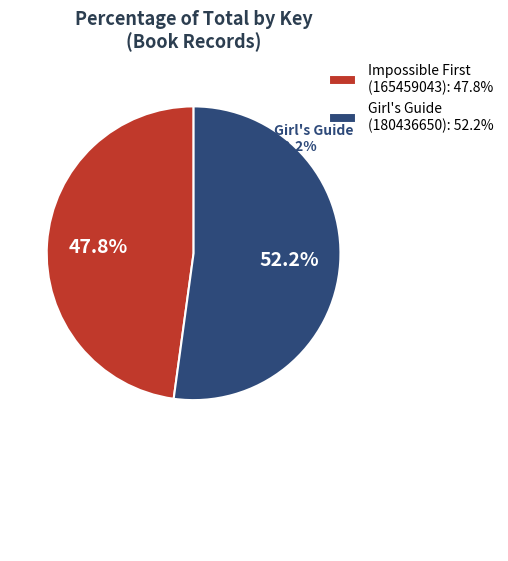

Count the number of slices in the pie.

2